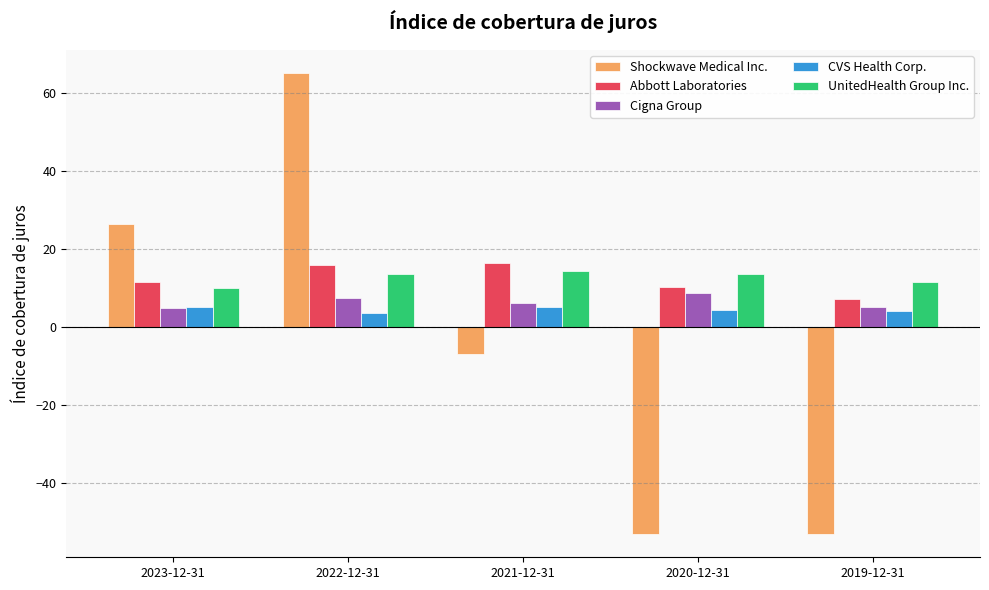

How many data points in Cigna Group are less than 6?

2